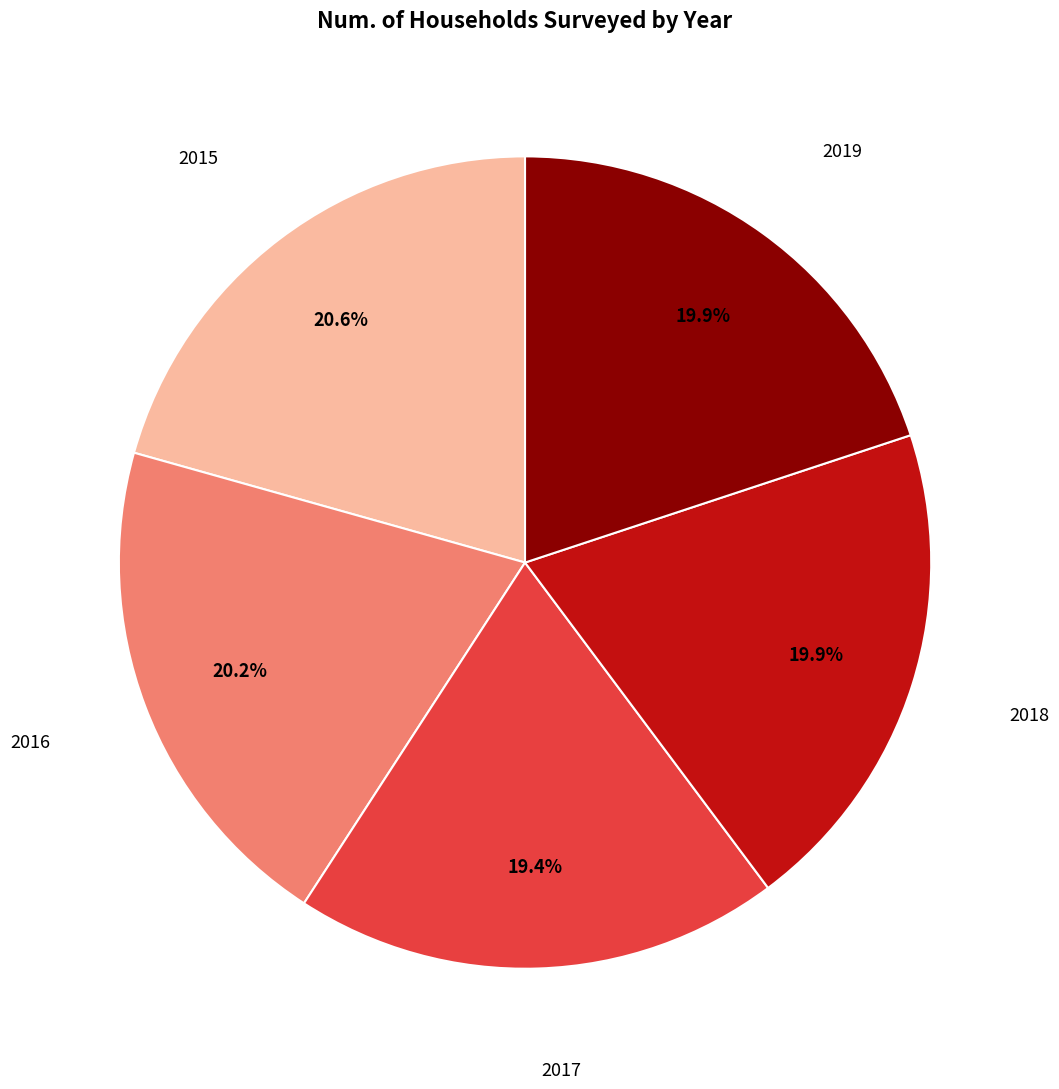

Is it true that 2018 is 20% of the pie?

True